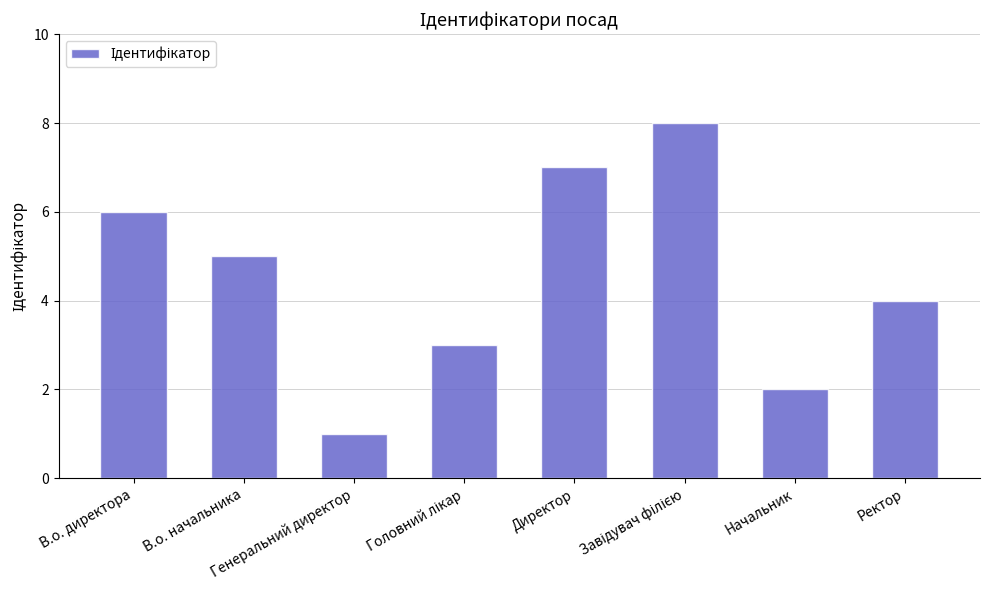

What is the sum of the values at Начальник and Генеральний директор?

3